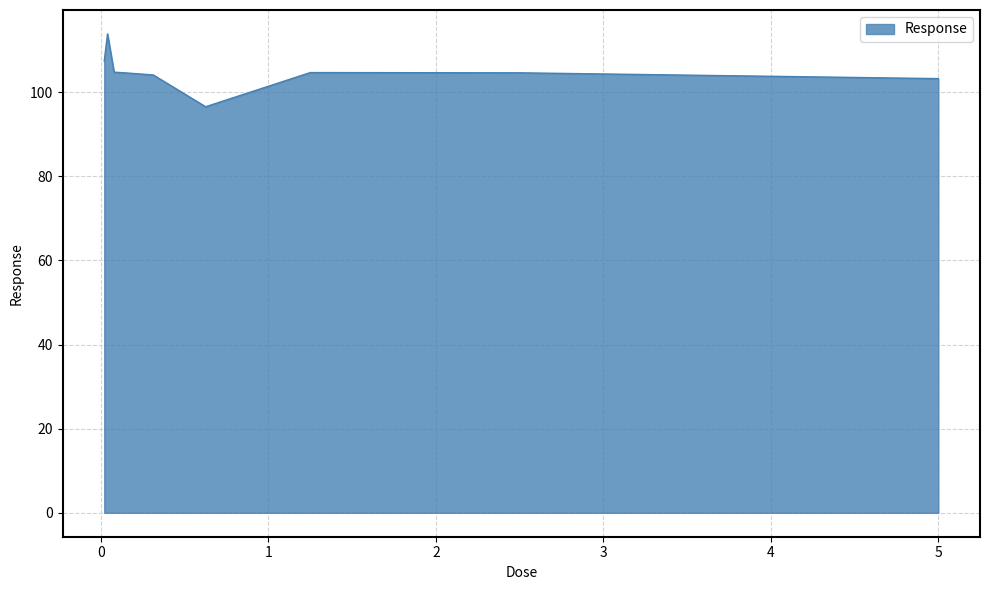

What is the maximum value shown in the chart?

113.9